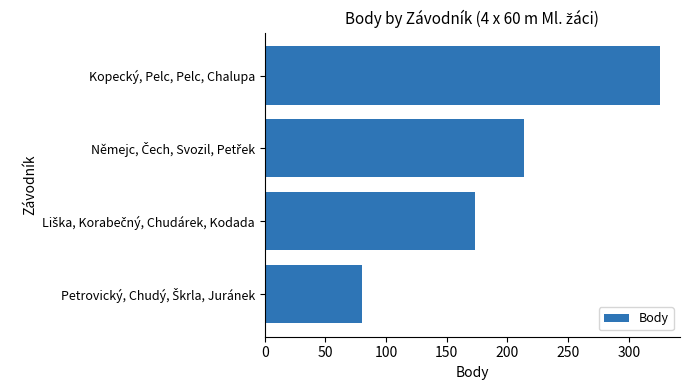

The chart shows a value of 326 at Kopecký, Pelc, Pelc, Chalupa. True or false?

True